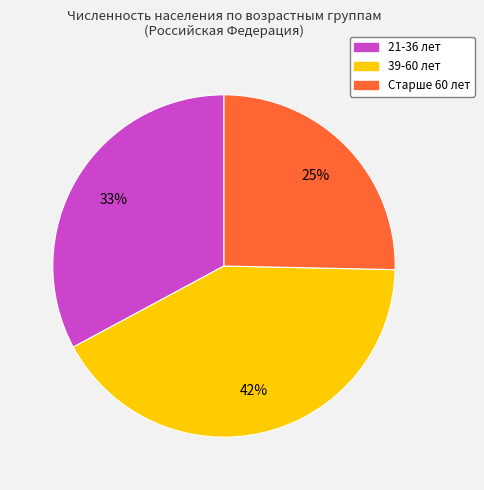

To the nearest percent, what is the combined percentage of Старше 60 лет and 21-36 лет?

58%